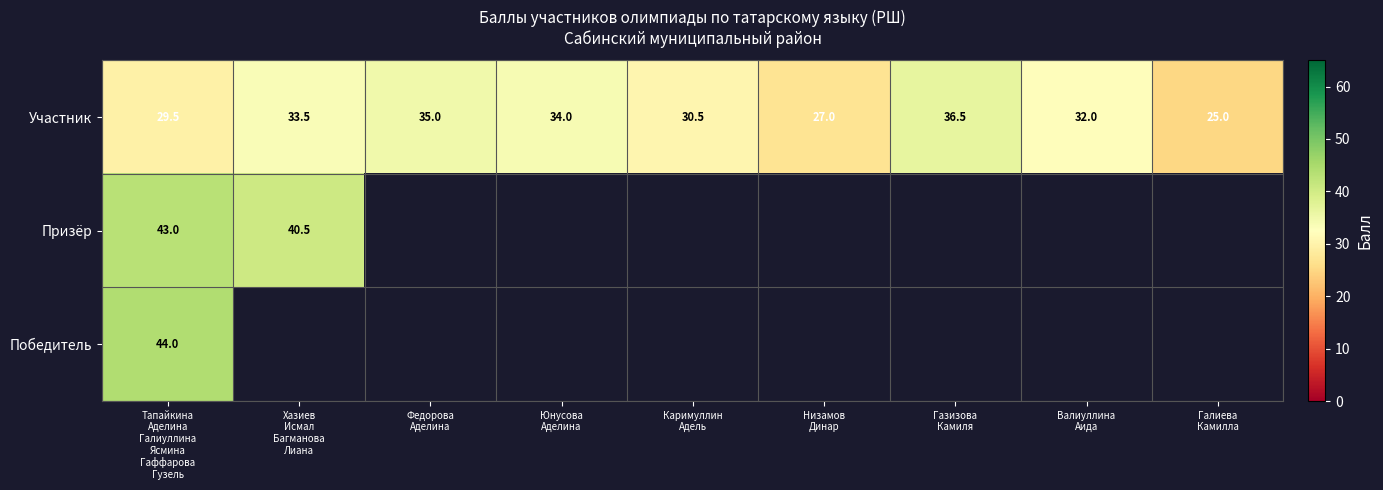

What is the average value of the Участник series?

31.4